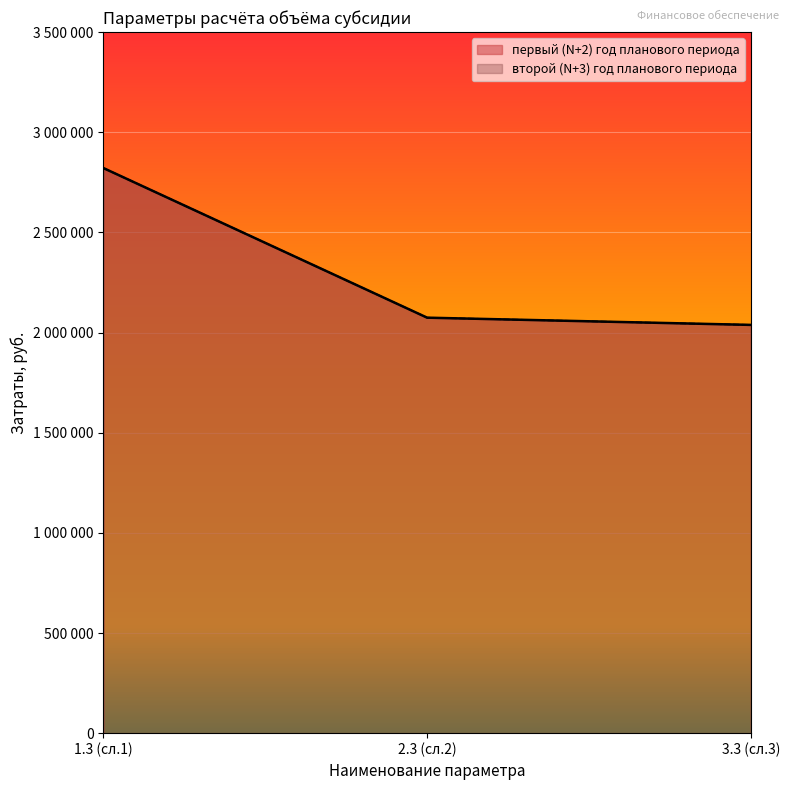

Does the chart display data point markers on the line(s)?

No